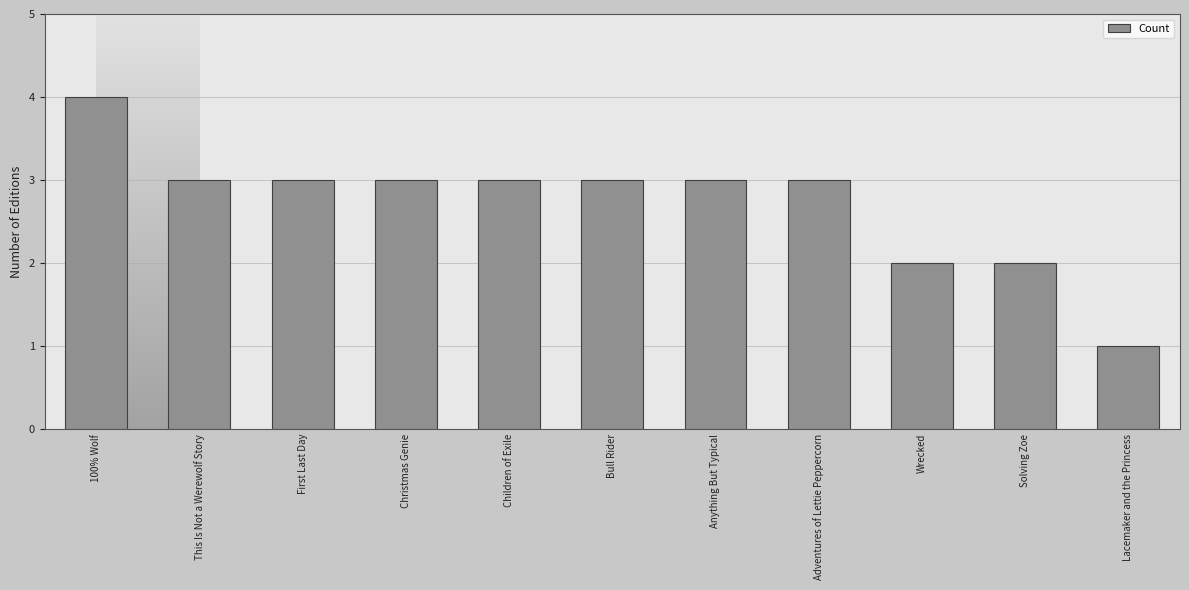

What is the greatest value displayed?

4